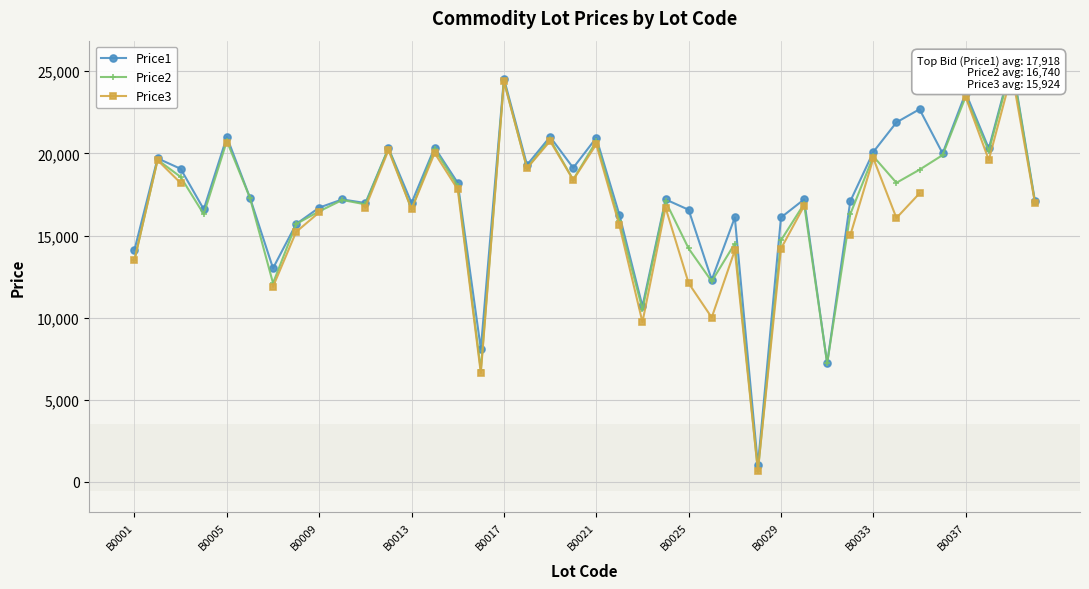

How many data points in Price3 are above 19699?

8